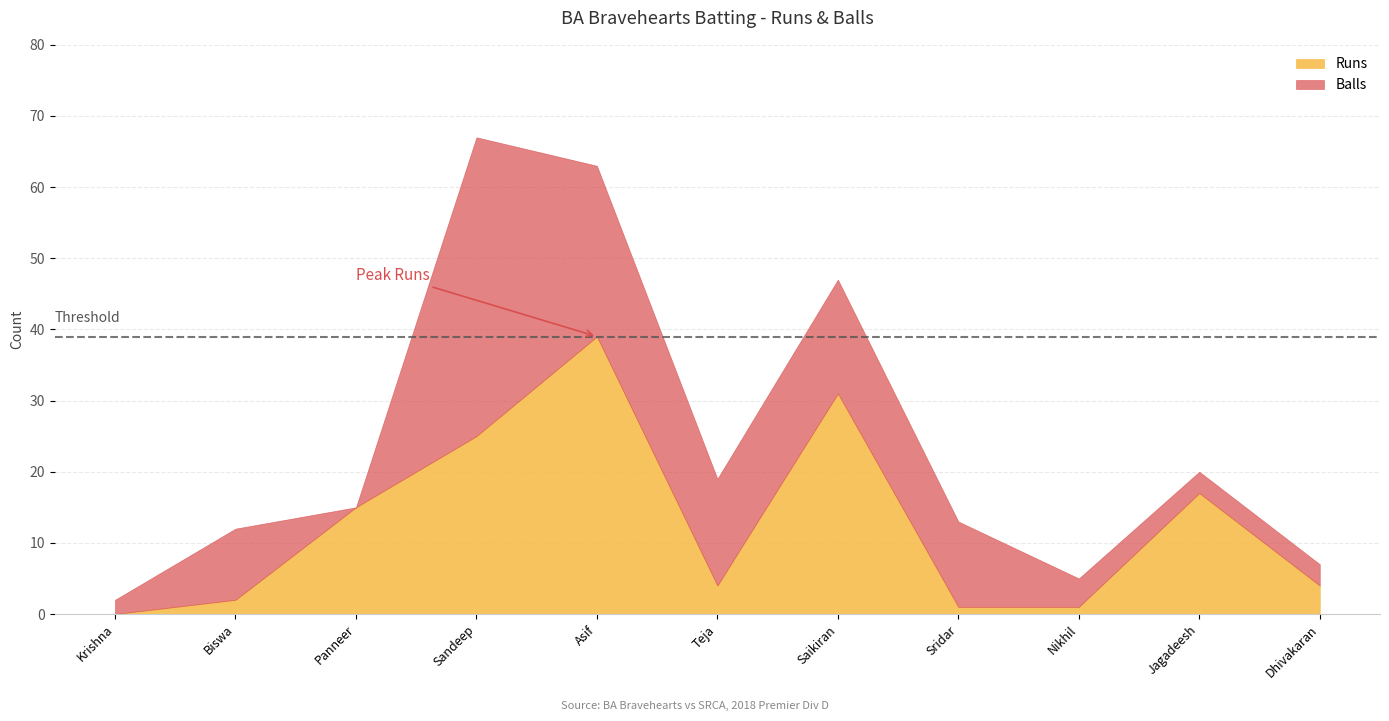

Which category has the highest value in the Runs series?

Asif